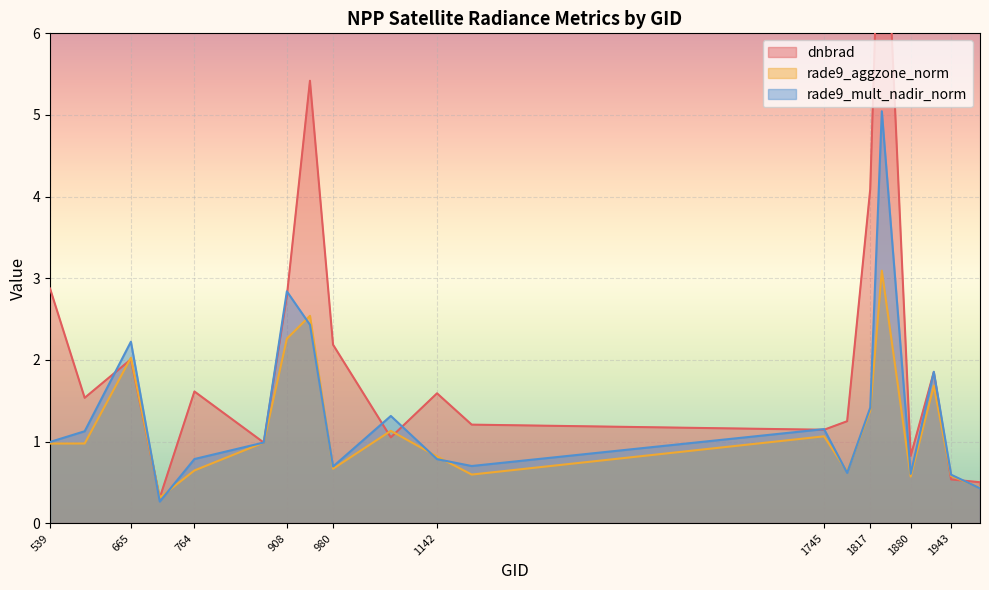

Which category has the highest value in the dnbrad series?

1835